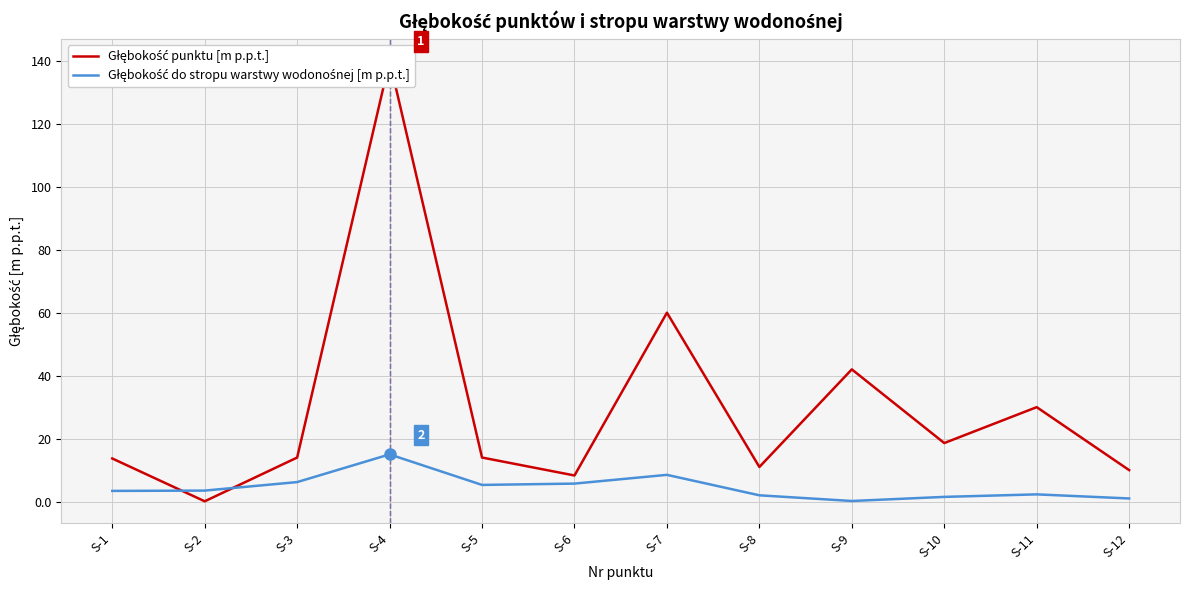

What is the total value across all series at S-9?

42.2